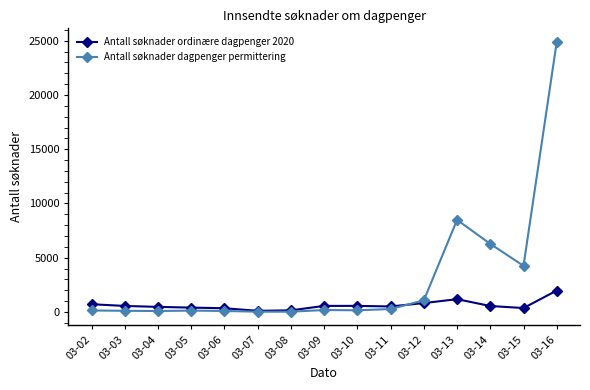

Which series has the largest total across all categories?

Antall søknader dagpenger permittering